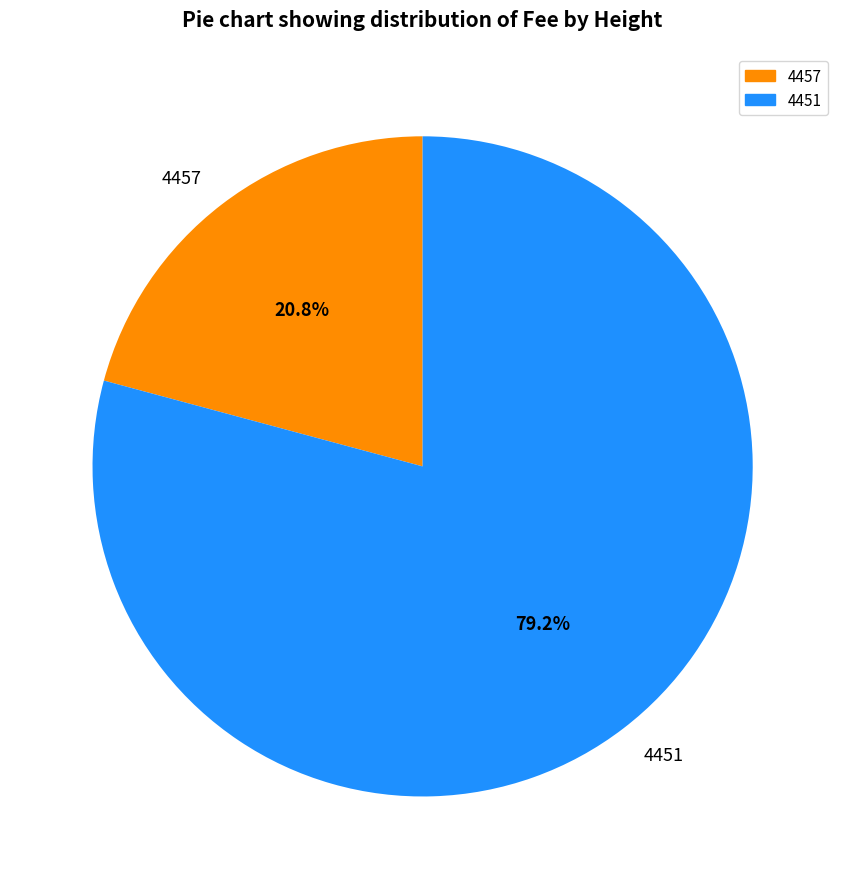

To the nearest percent, what is the average slice percentage?

50%